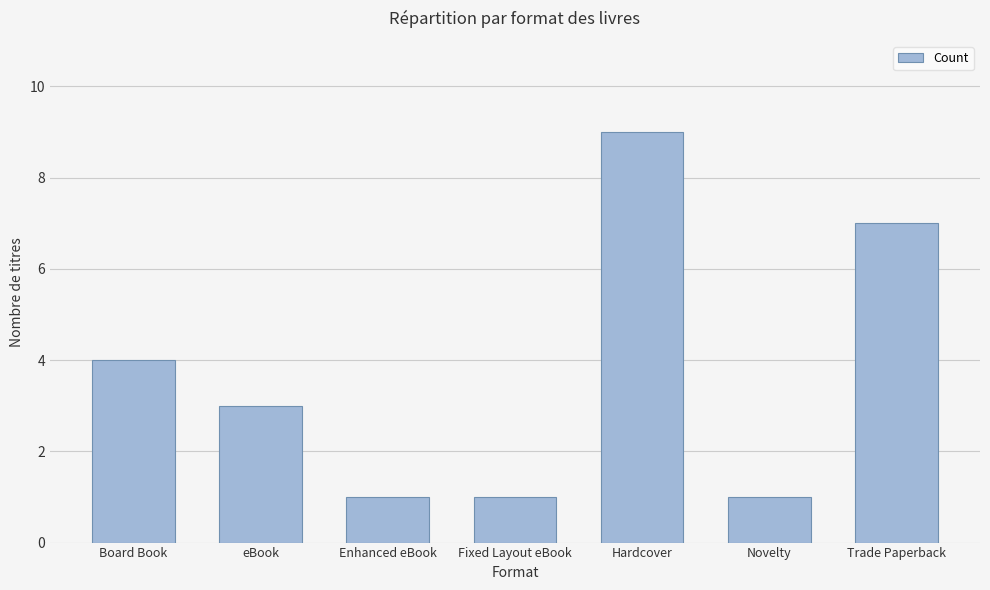

What is the difference between the values at Fixed Layout eBook and Trade Paperback?

6